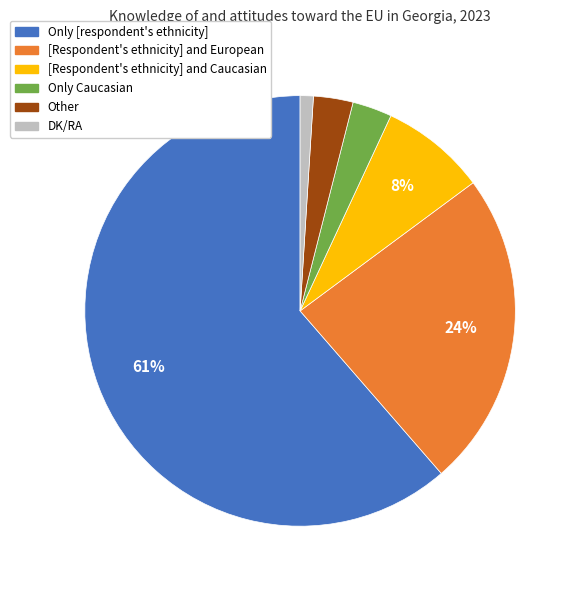

Count the number of slices in the pie.

6